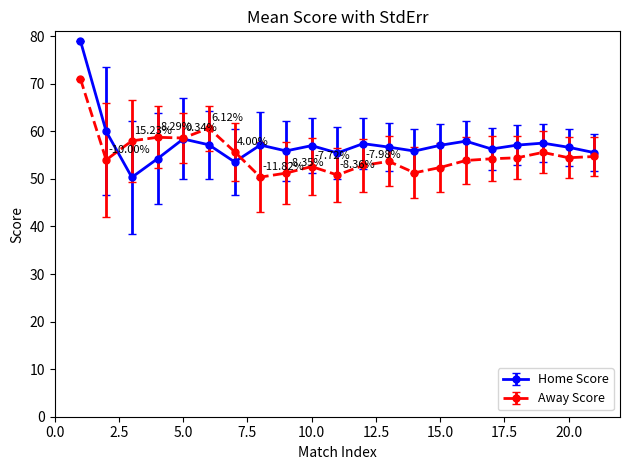

True or false: Away Score has more than 1 interior local peaks.

True